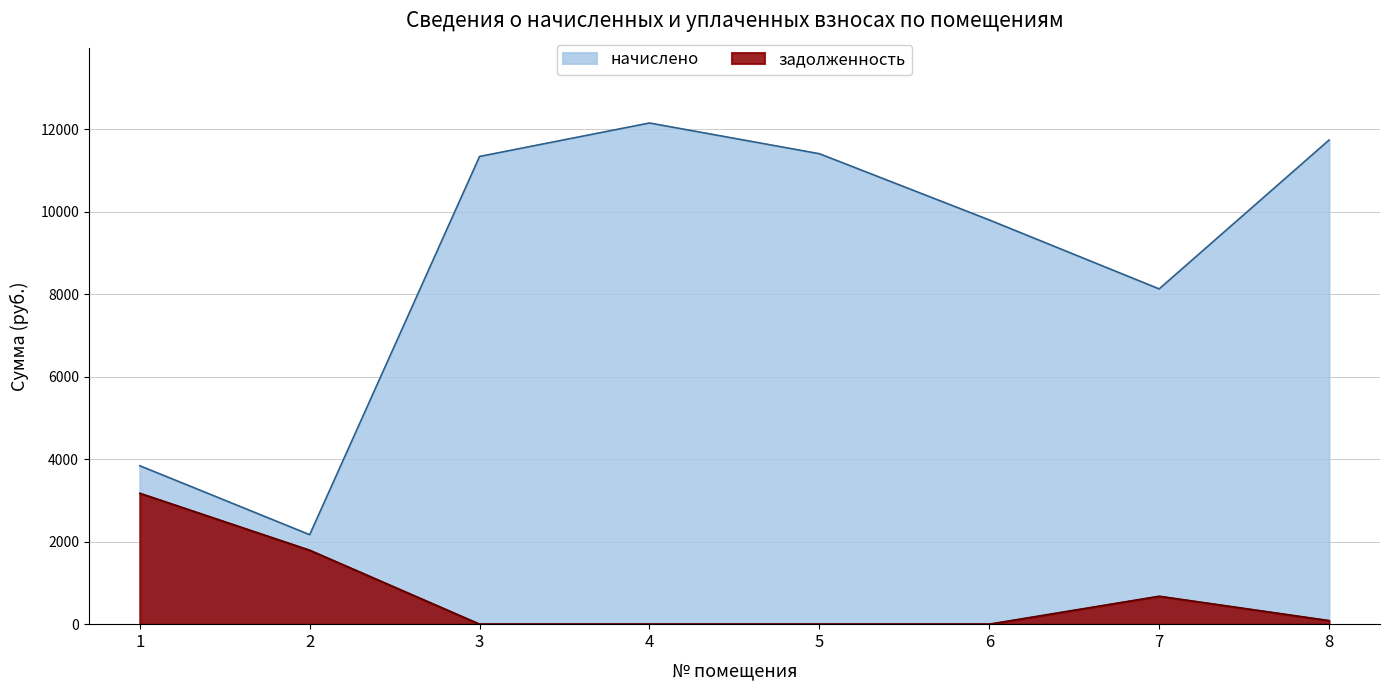

What is the difference between the начислено values at 6 and 2?

7634.0